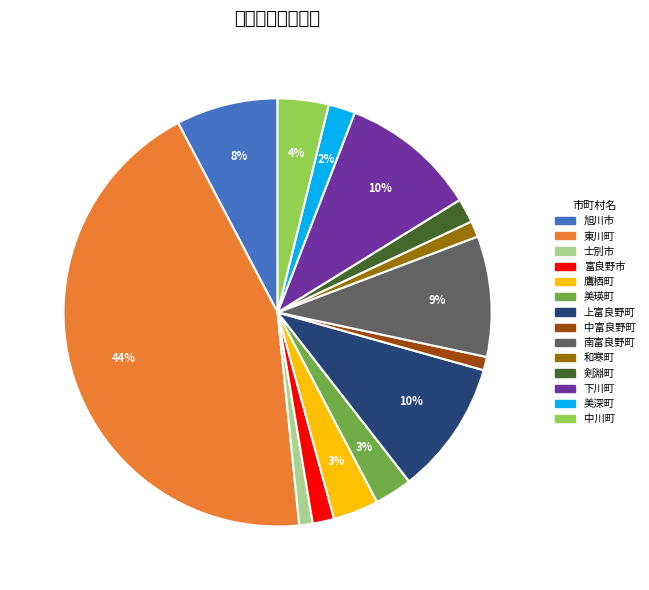

Which slice is the smallest?

士別市